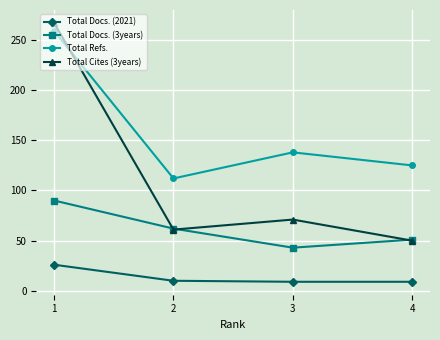

At how many categories does at least one series exceed 197?

1